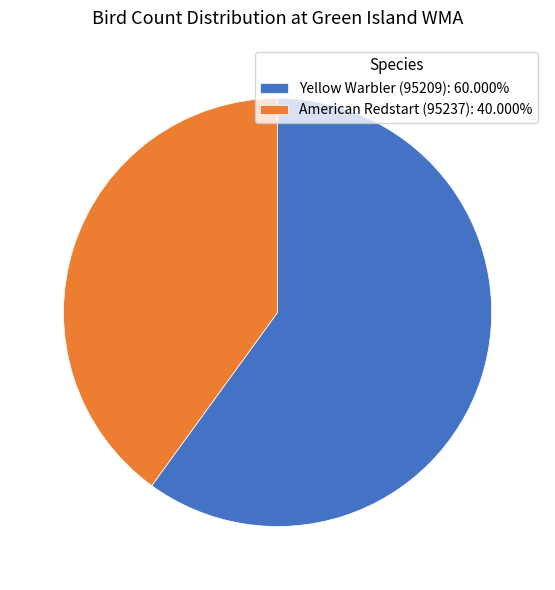

What is the smallest slice in the pie chart?

American Redstart (95237)